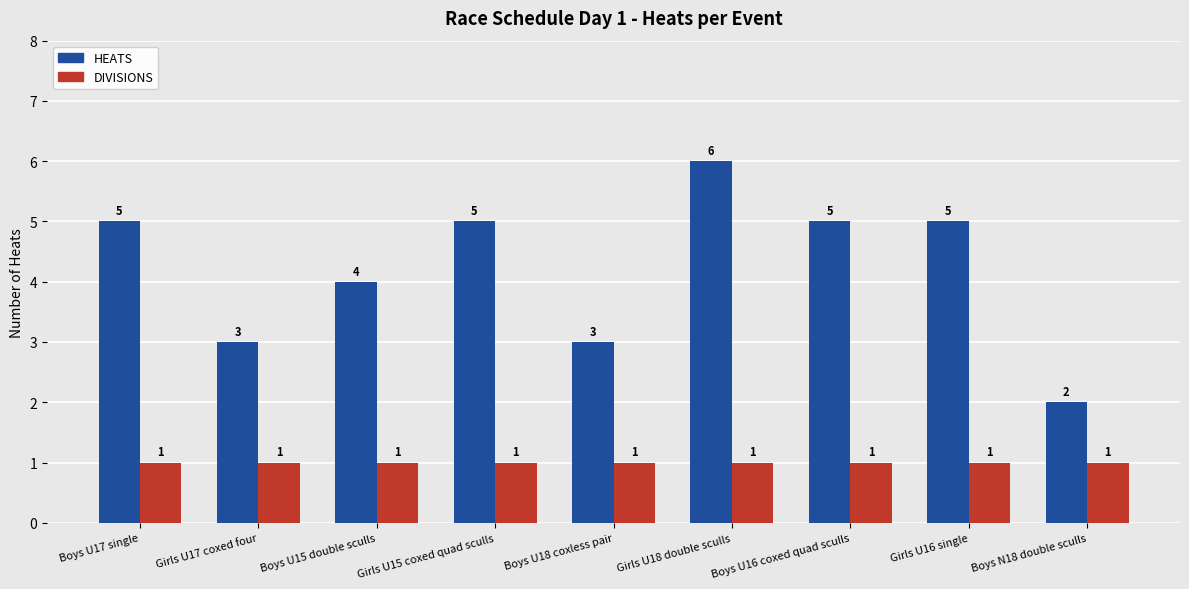

What is the difference between the HEATS values at Boys U18 coxless pair and Boys U17 single?

2